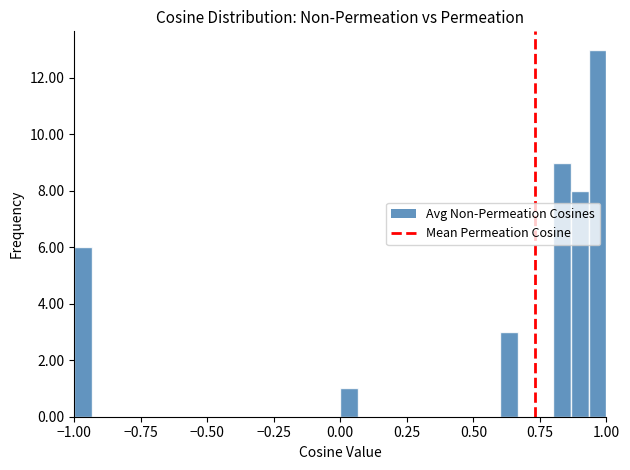

Read against the x-axis, roughly where is the centre of the tallest bar?

0.95